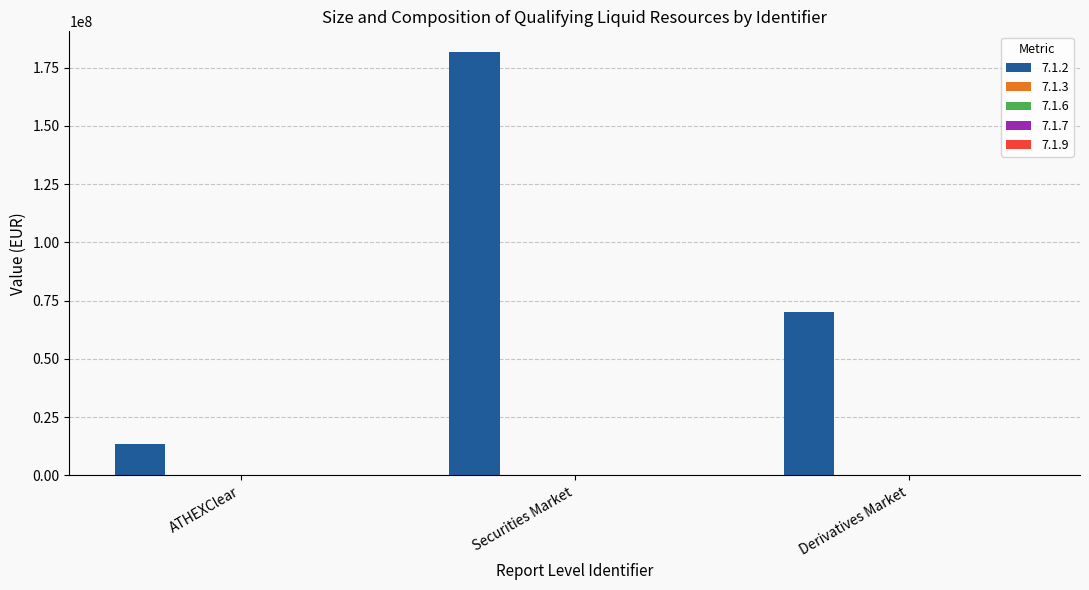

How many series are shown in this chart?

1